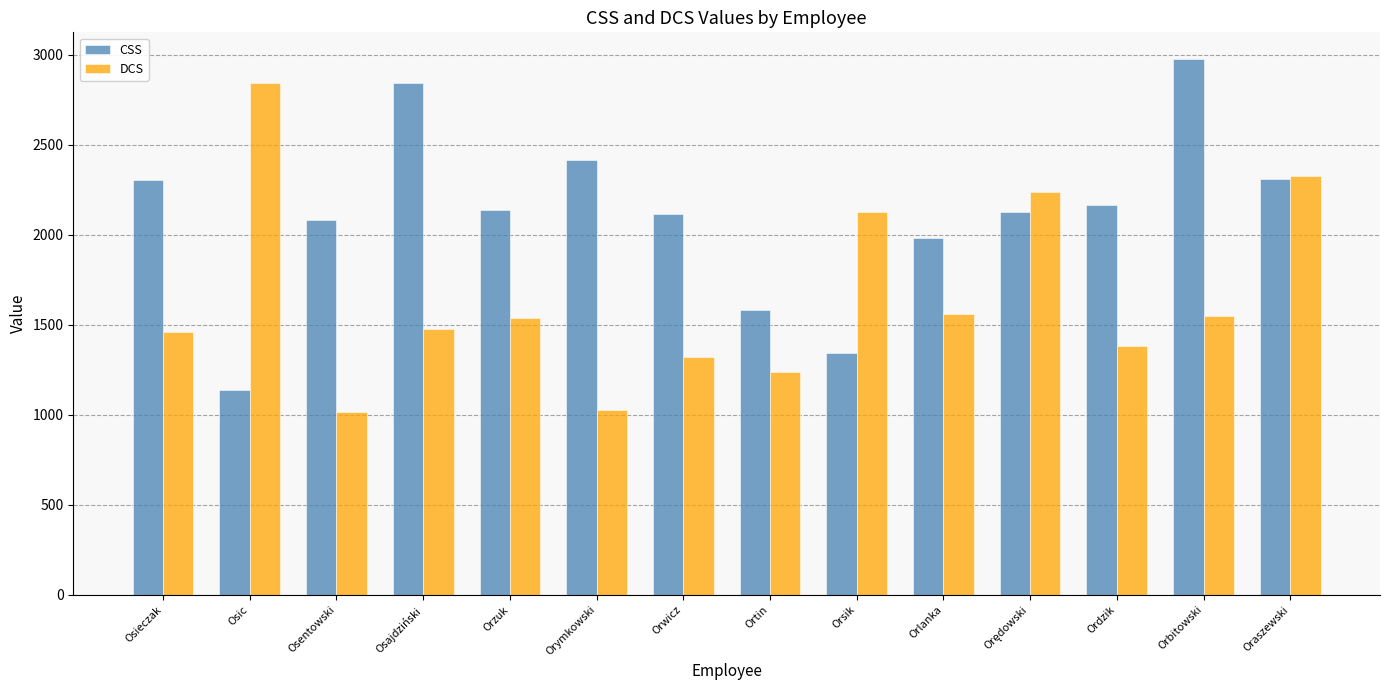

Which category has the highest value in the DCS series?

Osic